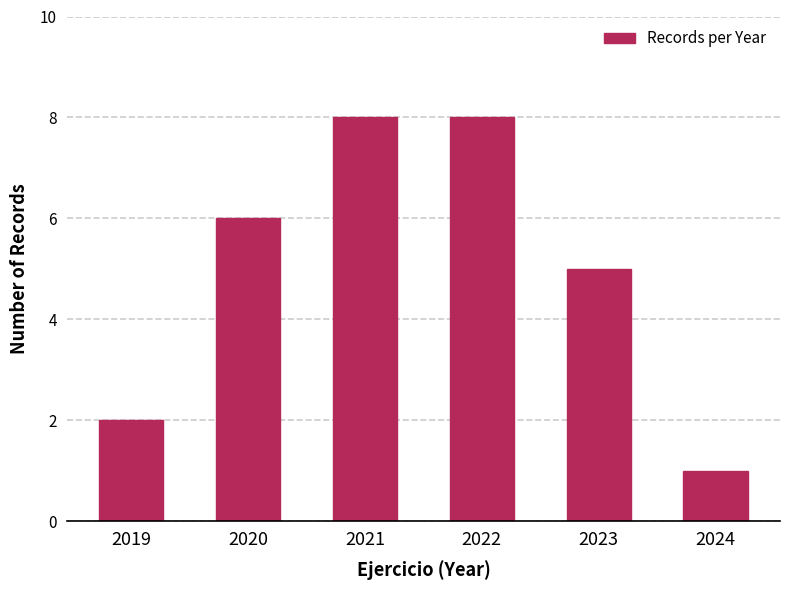

How many bars are there in total?

6